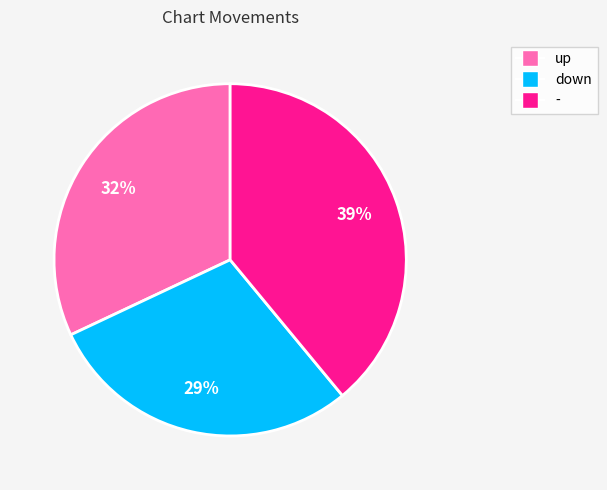

How many segments does this pie chart have?

3